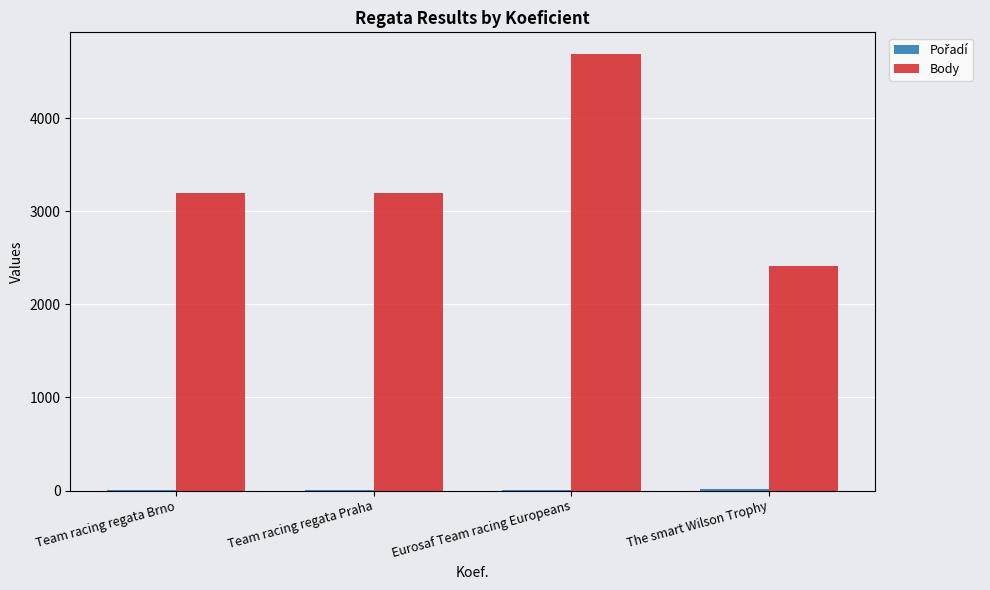

Does the chart contain stacked bars?

No